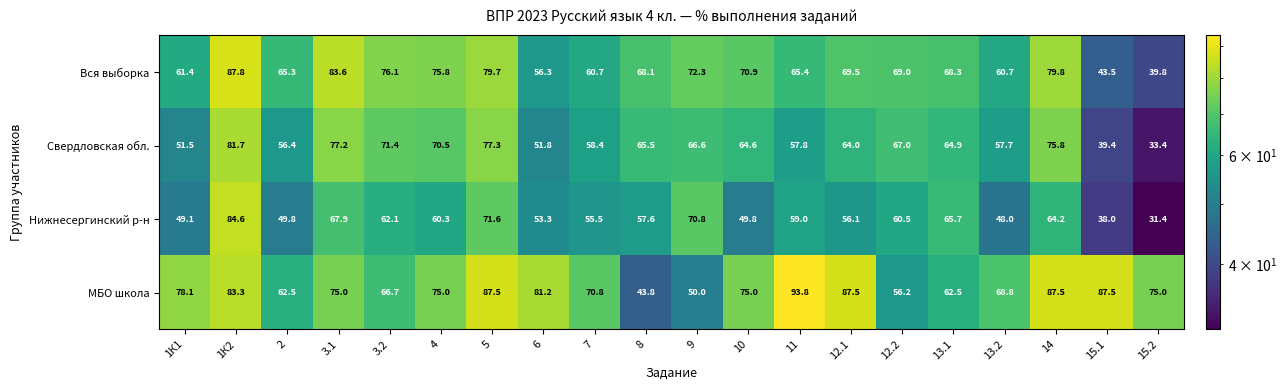

Which label corresponds to the smallest value in the chart?

15.2